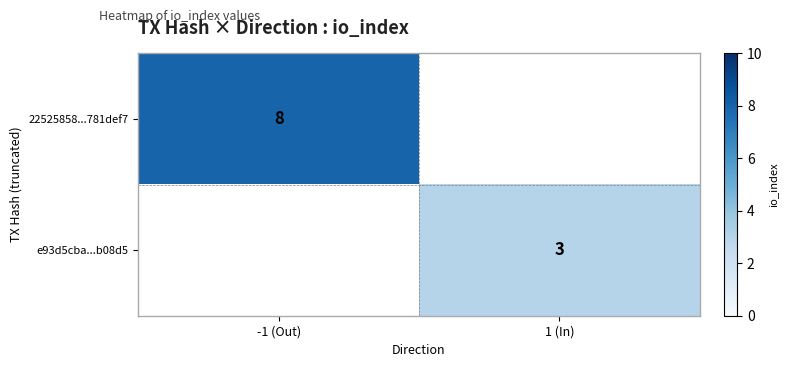

What is the minimum value shown in the chart?

3.0